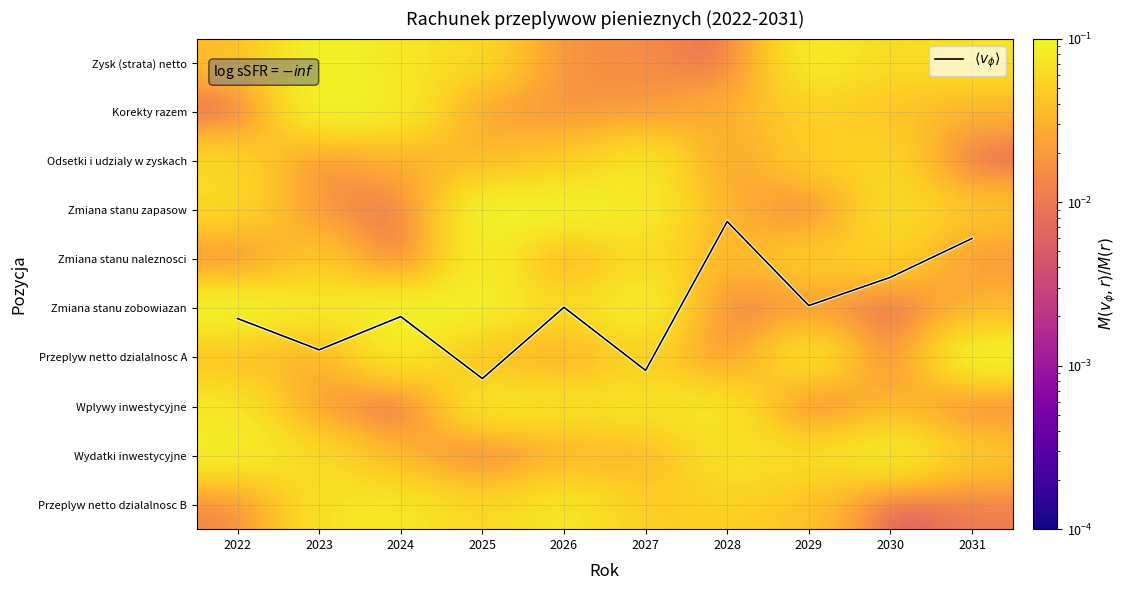

Which category has the highest value in the Zmiana stanu zapasow series?

2026